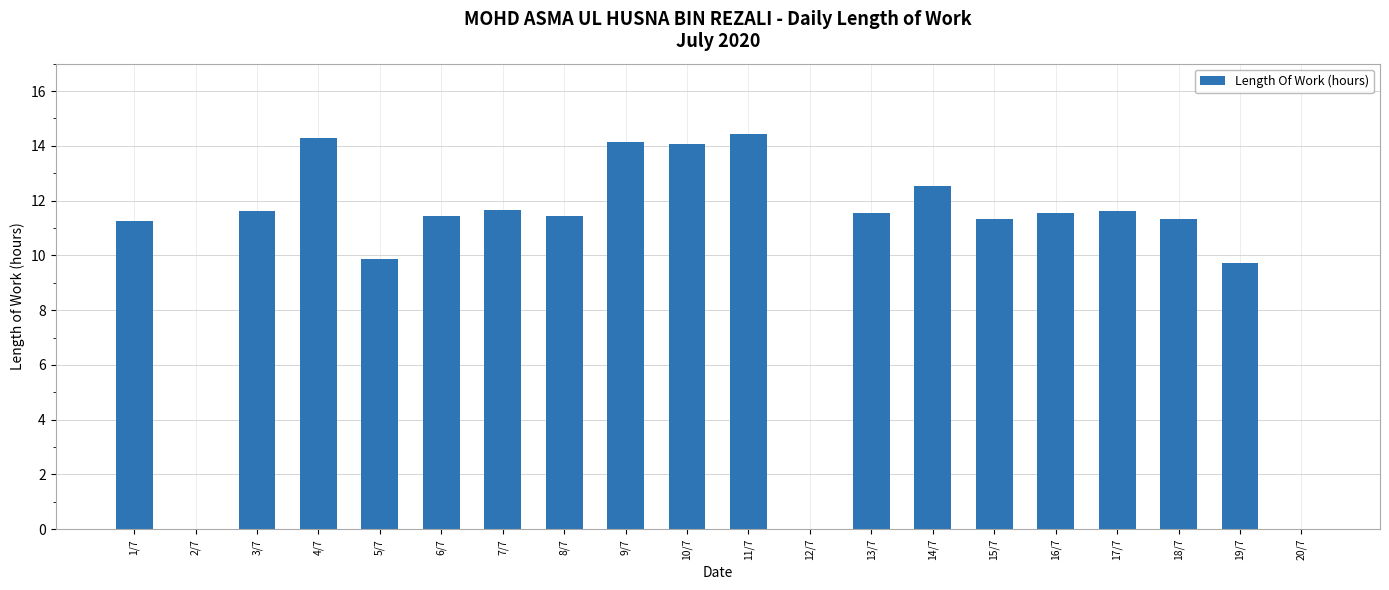

Approximately how many times larger is the value at 14/7 compared to 8/7?

1.1